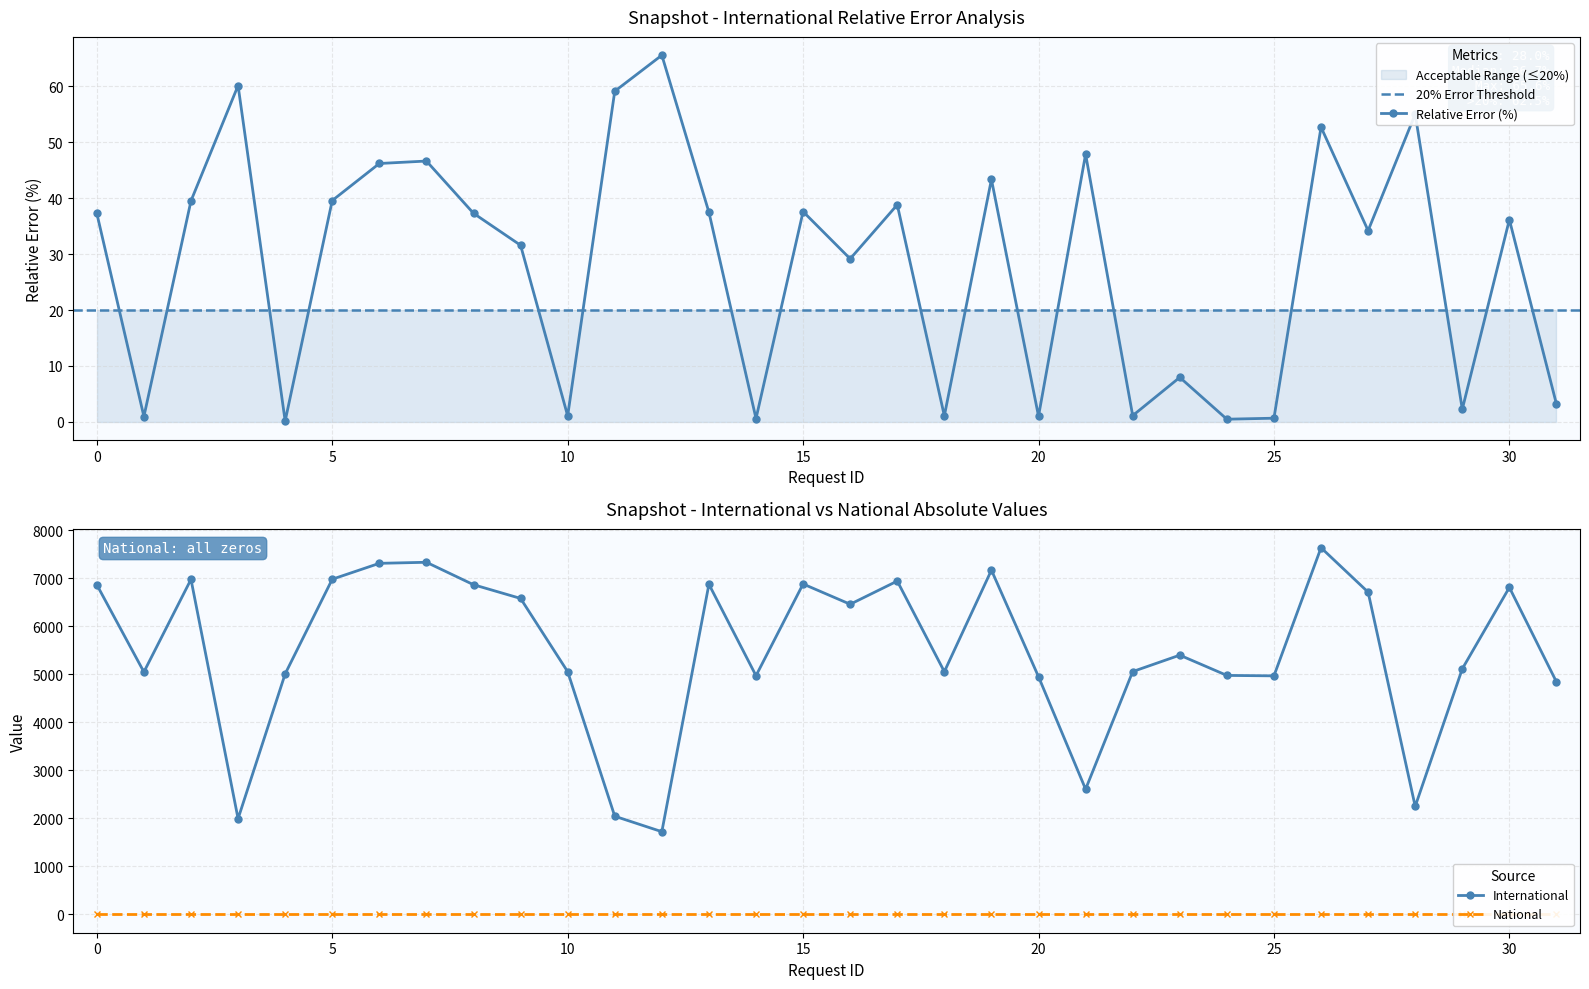

What is the lowest value of the International series?

1722